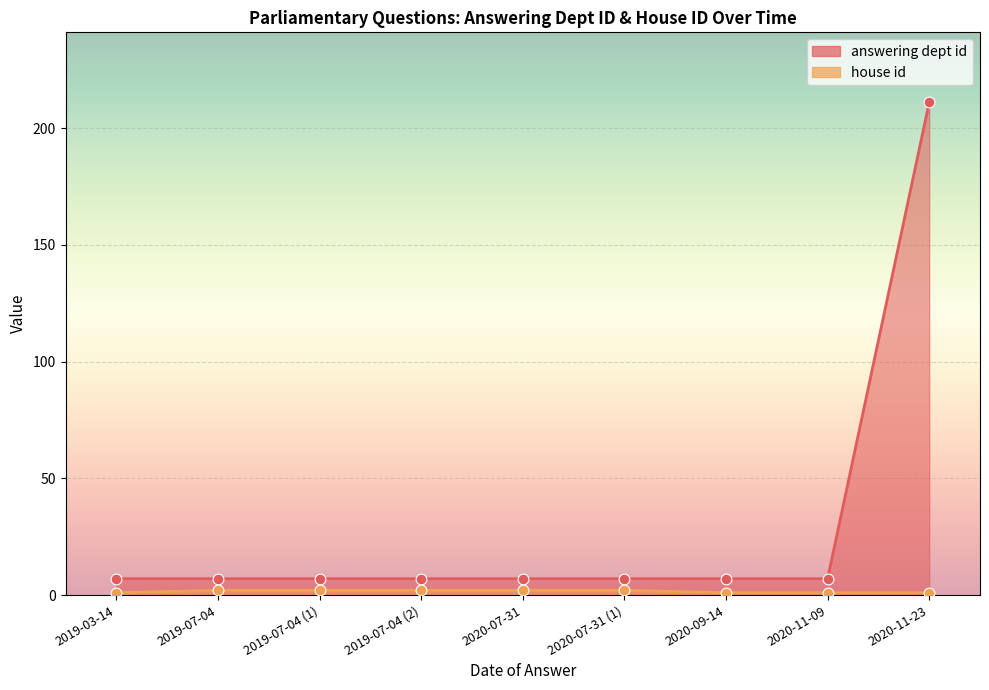

At how many categories does at least one series exceed 113?

1